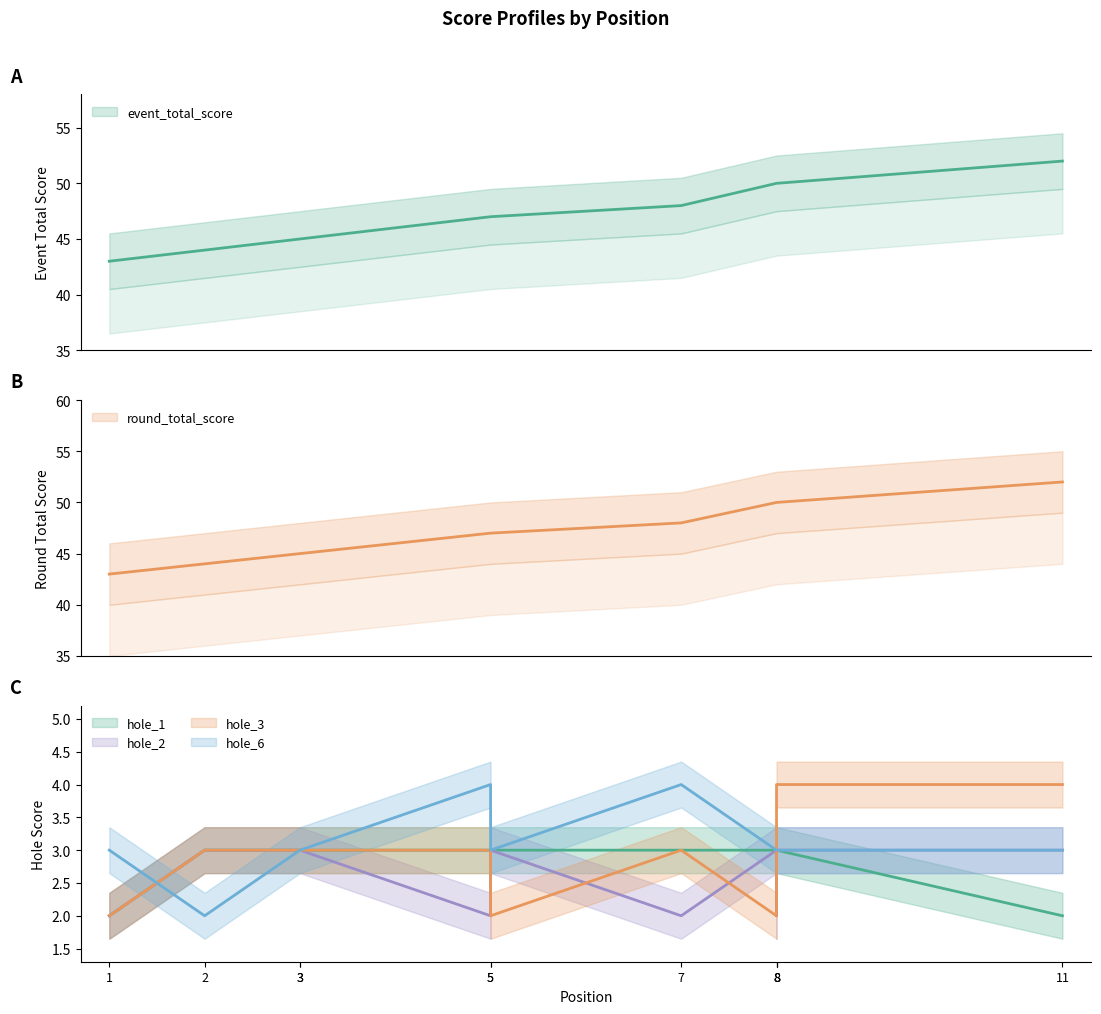

What is the spread (max minus min) of values at 3?

42